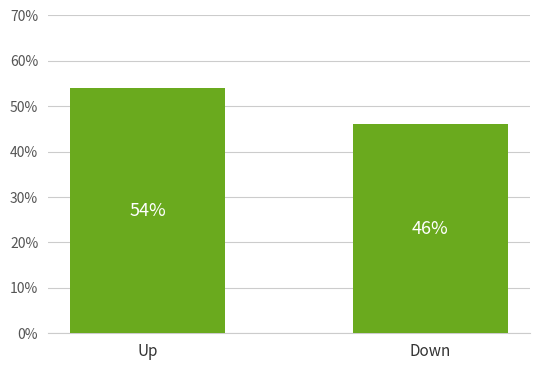

How many data points are less than 54?

1